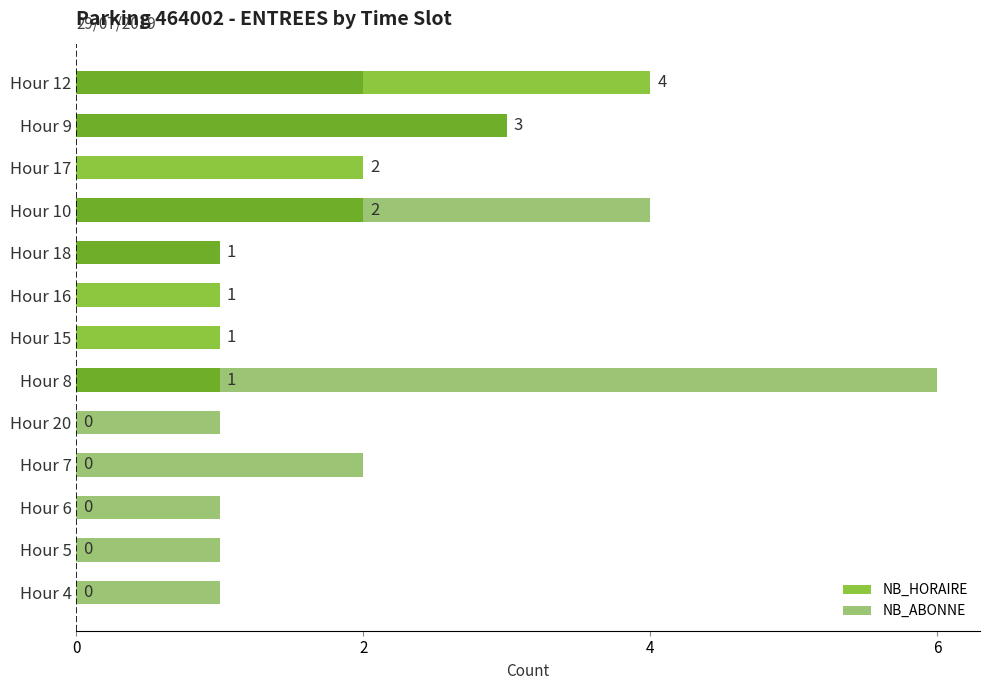

What is the sum of all NB_HORAIRE values?

15